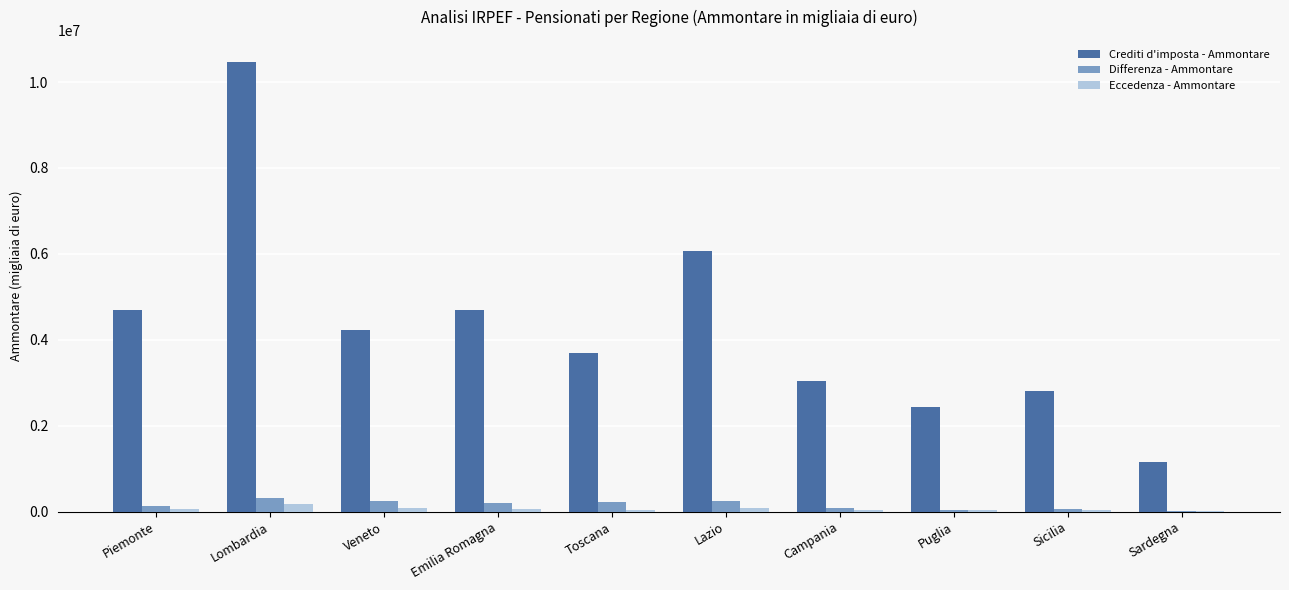

How many distinct data groups are displayed?

3